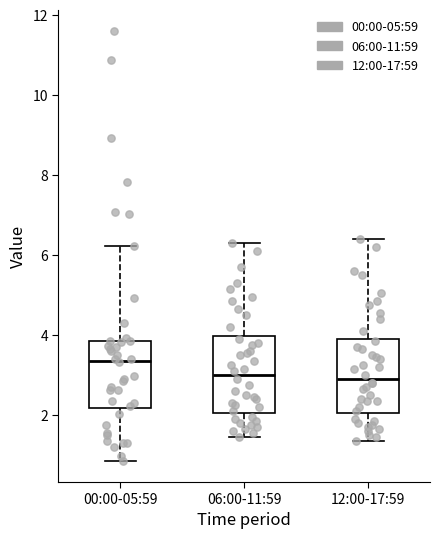

Where does the upper whisker of the box for 00:00-05:59 end on the y-axis? The values are not printed on the chart, so give them approximately, as read against the axis.

6.2